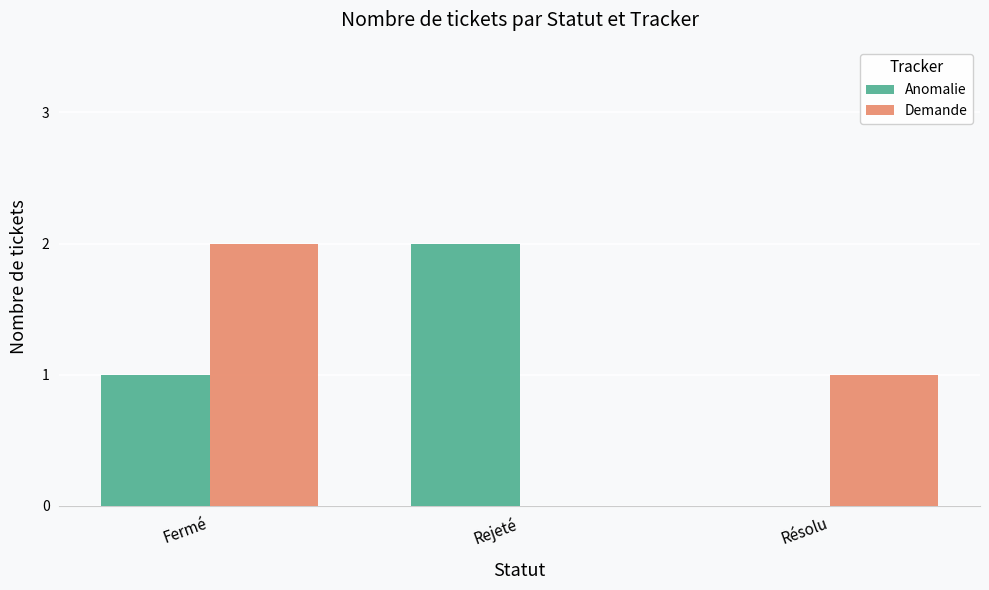

What is the total value across all series at Fermé?

3